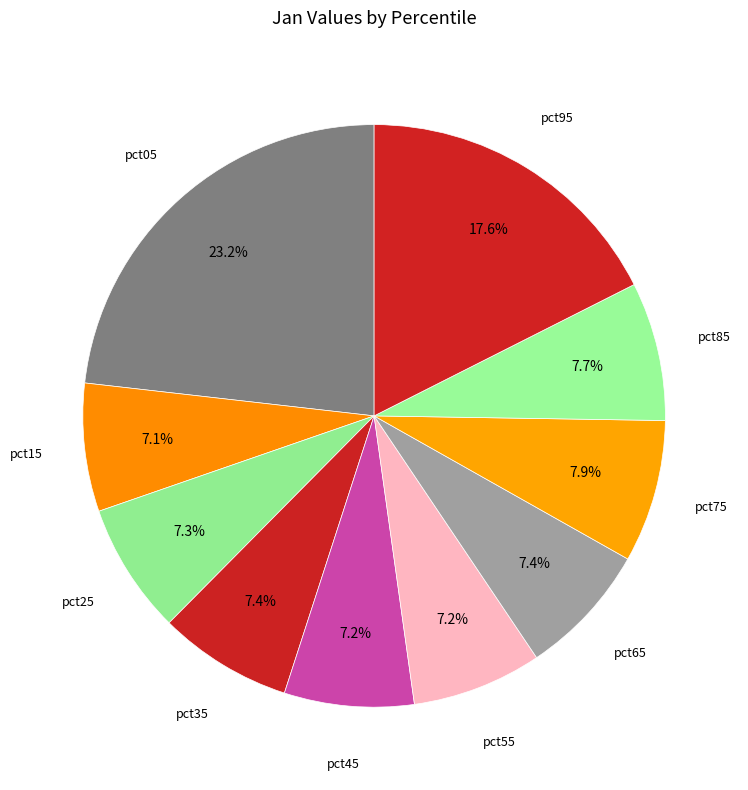

To the nearest percent, what is the difference between the largest and smallest slice percentages?

16%